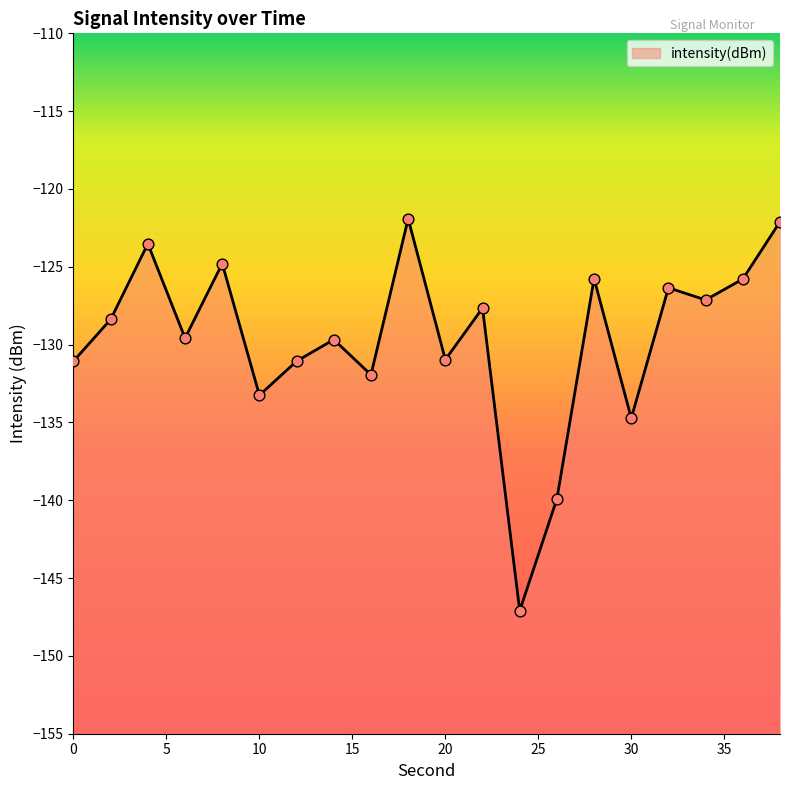

Which has a higher value, 0 or 2?

2